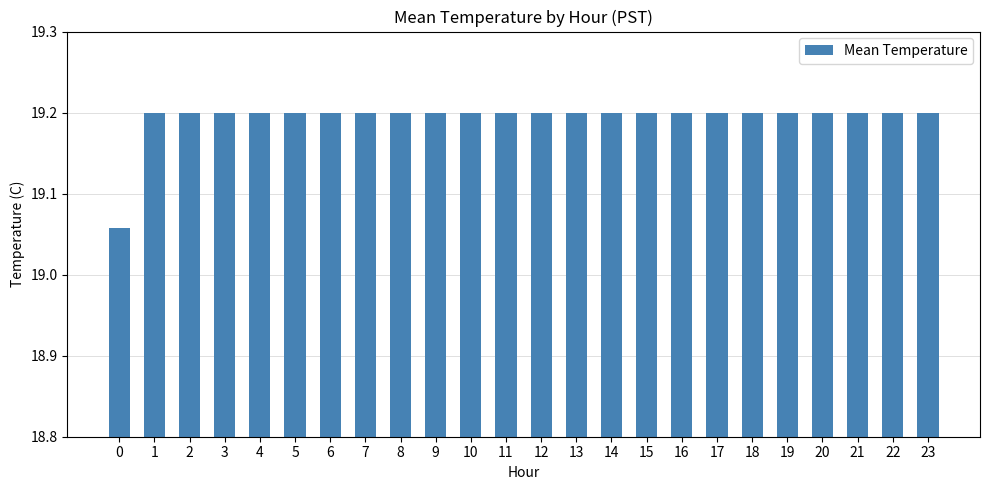

What is the sum of all values?

460.7